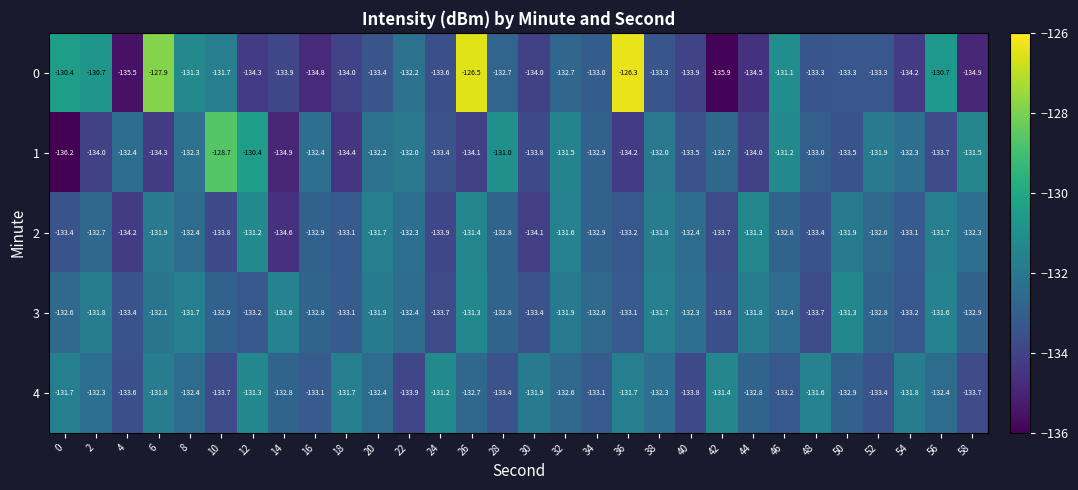

What is the difference between the maximum and minimum values in the 2 series?

3.4